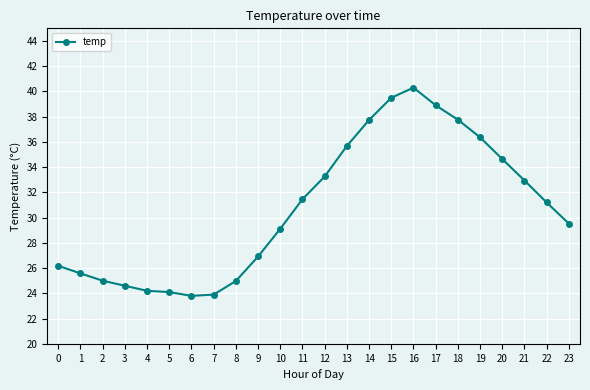

What is the change in value from 1 to 20?

+9.1